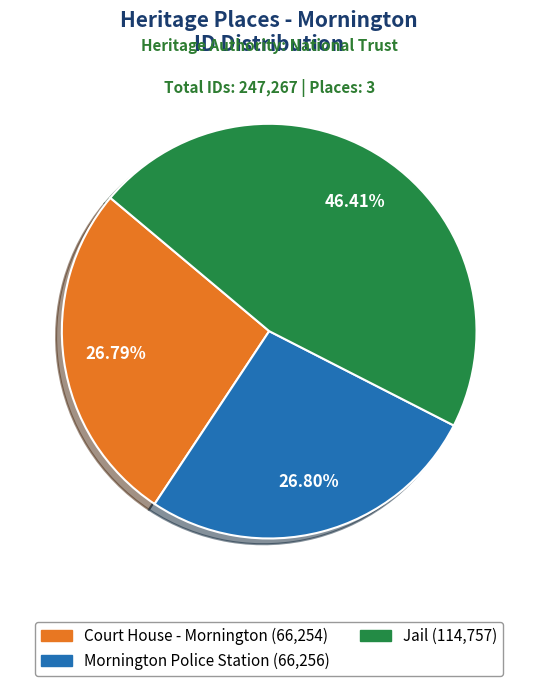

What percentage is NOT represented by Mornington Police Station?

73.2%